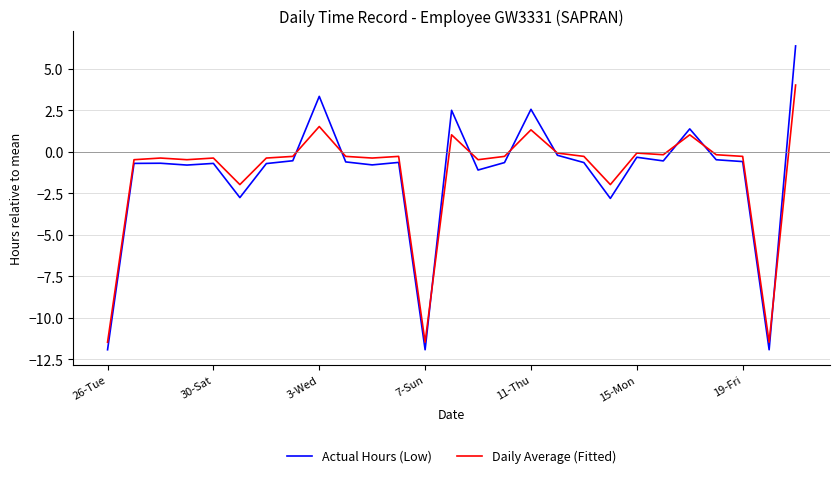

What is the highest value of the Actual Hours (Low) series?

6.4